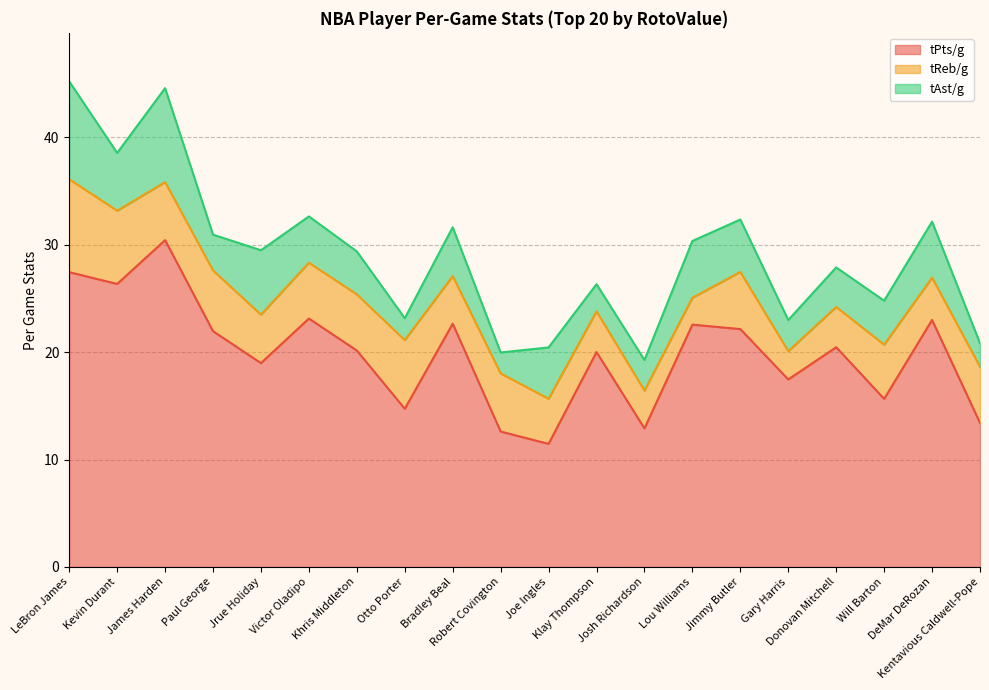

Rank the series at Lou Williams from lowest to highest value.

tReb/g, tAst/g, tPts/g